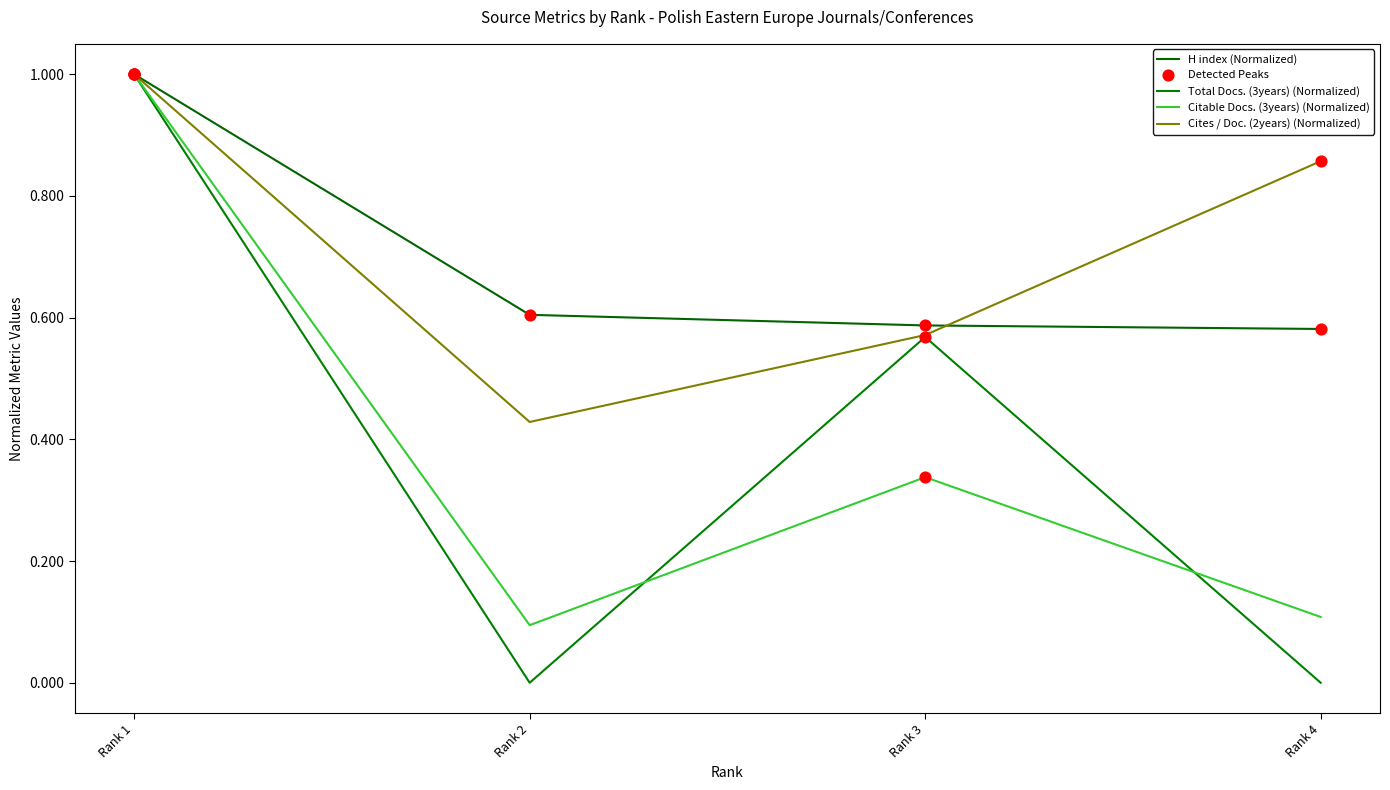

Which series has the largest total across all categories?

Cites / Doc. (2years) (Normalized)